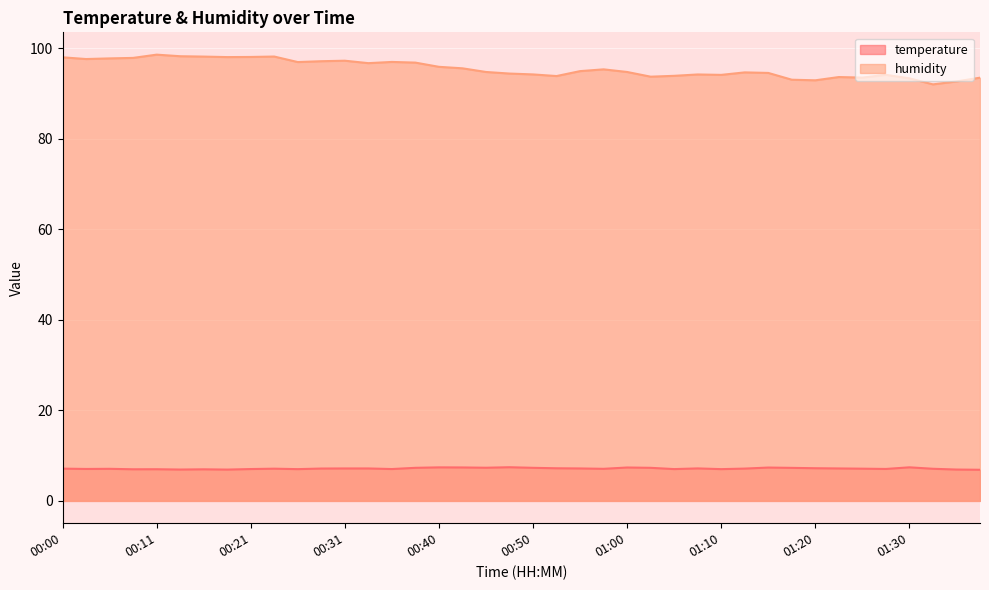

Count the number of categories in the chart.

40